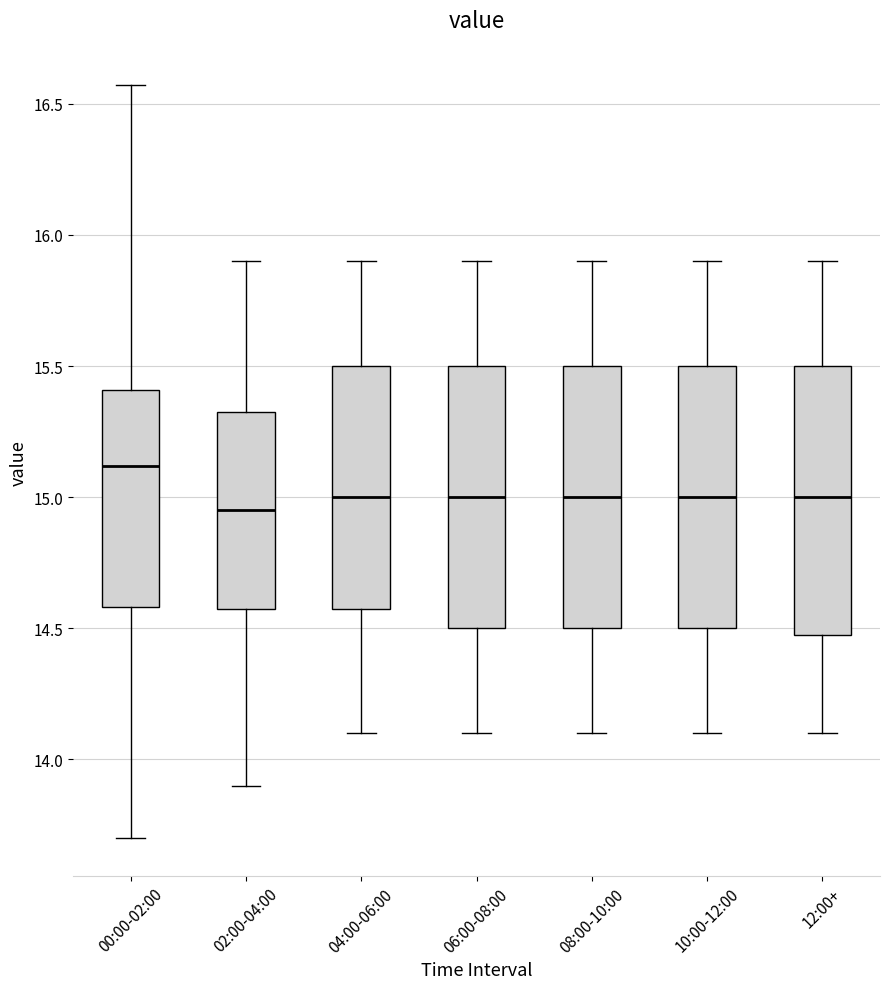

Reading left to right, transcribe this box plot: for each box, give where its median line is, the range the box spans, and where its two whiskers end, as read against the y-axis. The values are not printed on the chart, so give them approximately, as read against the axis.

00:00-02:00: median 15.10, box 14.60 to 15.40, whiskers 13.70 to 16.55
02:00-04:00: median 14.95, box 14.60 to 15.35, whiskers 13.90 to 15.90
04:00-06:00: median 15.00, box 14.60 to 15.50, whiskers 14.10 to 15.90
06:00-08:00: median 15.00, box 14.50 to 15.50, whiskers 14.10 to 15.90
08:00-10:00: median 15.00, box 14.50 to 15.50, whiskers 14.10 to 15.90
10:00-12:00: median 15.00, box 14.50 to 15.50, whiskers 14.10 to 15.90
12:00+: median 15.00, box 14.50 to 15.50, whiskers 14.10 to 15.90